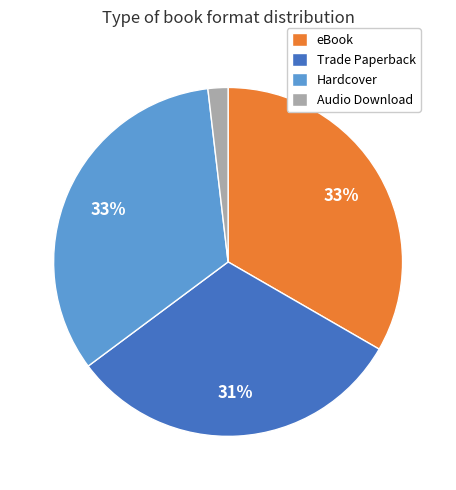

Count the number of slices in the pie.

4